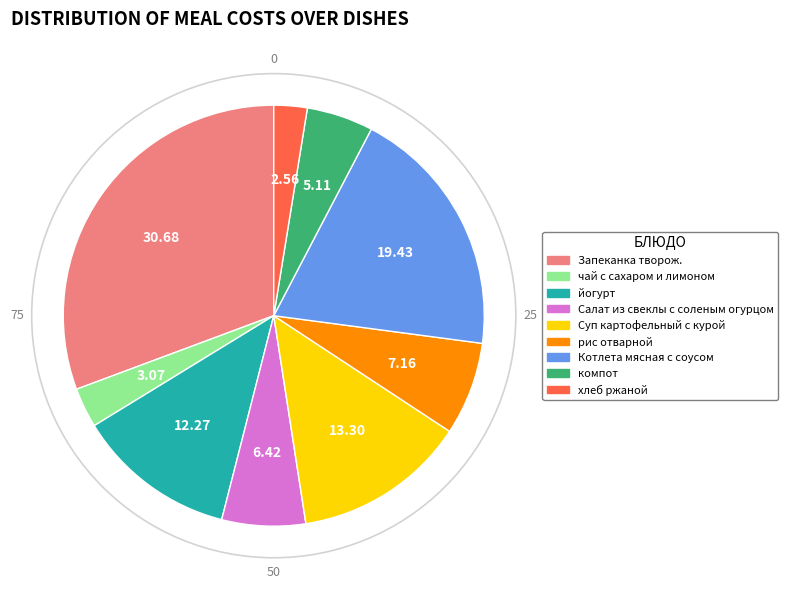

What is the ratio of the value at Суп картофельный с курой to the value at компот?

2.6